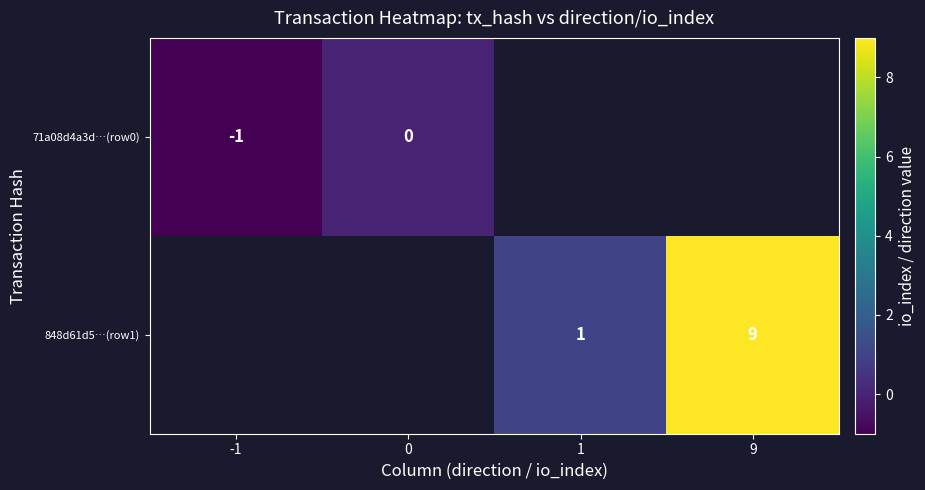

How many data points does each series have?

4